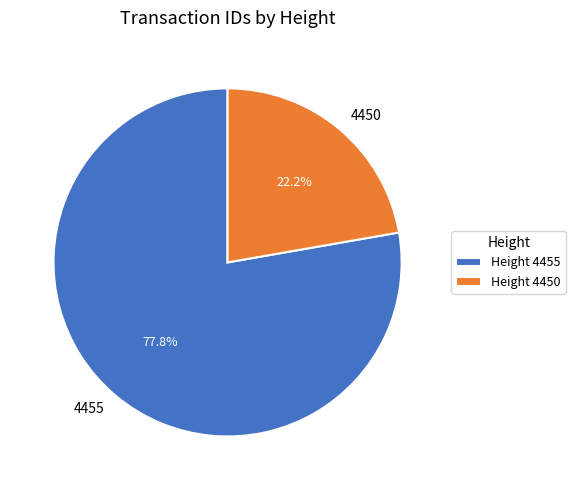

To the nearest percent, what portion does 4455 represent?

78%